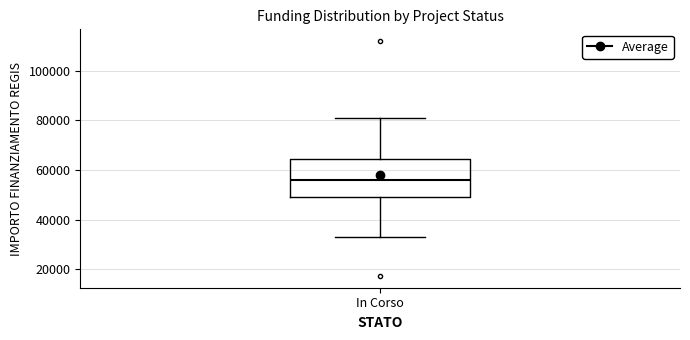

Read this box plot against the y-axis: the position of the median line, the range covered by the box, and the ends of both whiskers. The values are not printed on the chart, so give them approximately, as read against the axis.

median 56000, box 50000 to 64000, whiskers 32000 to 80000